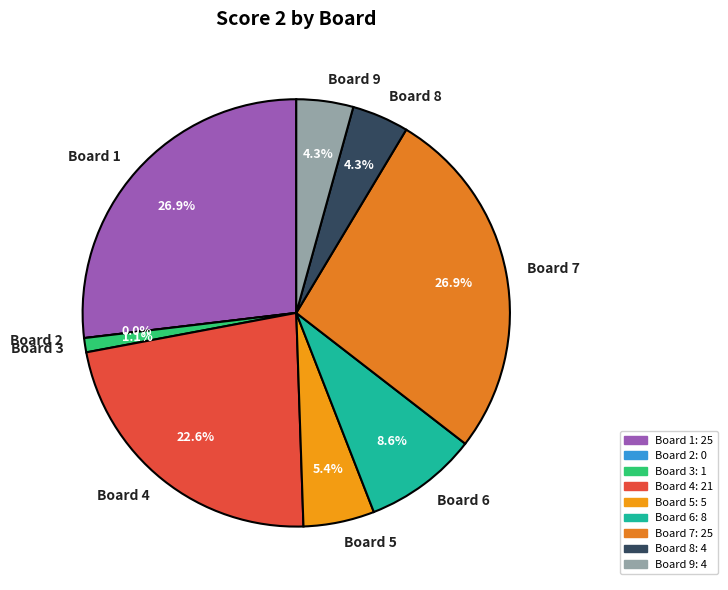

What is the smallest slice in the pie chart?

2